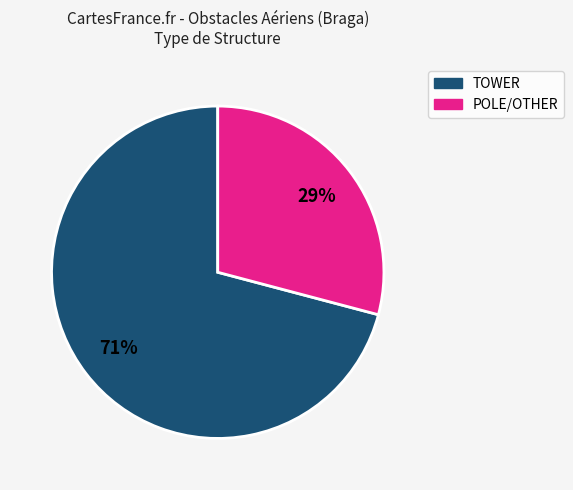

Is there a majority slice in this chart?

Yes